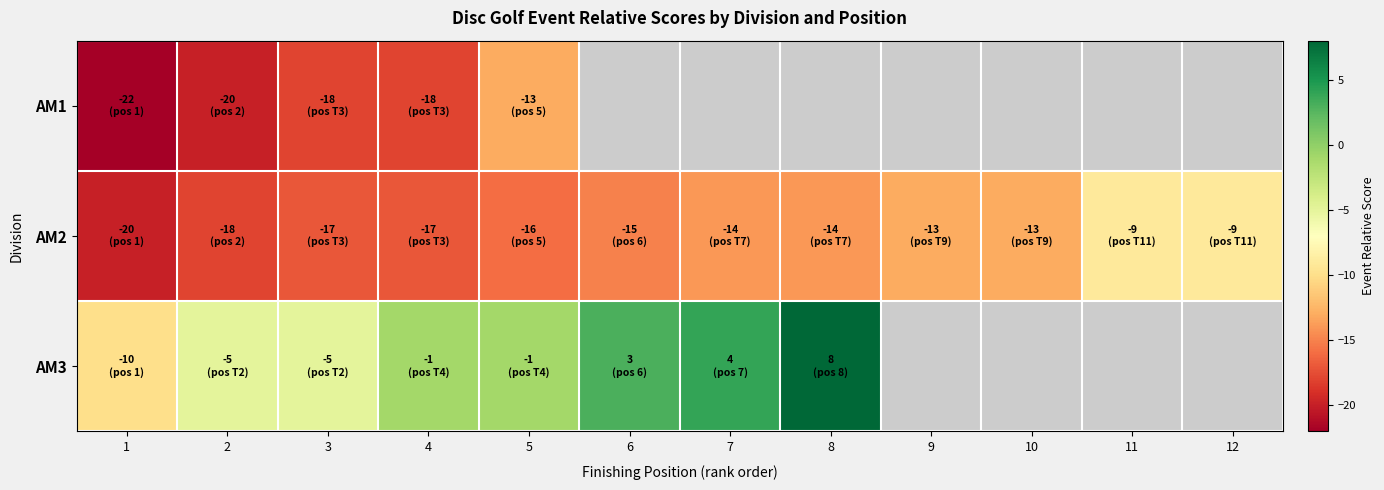

What is the sum of the AM2 values at 8 and 7?

-28.0